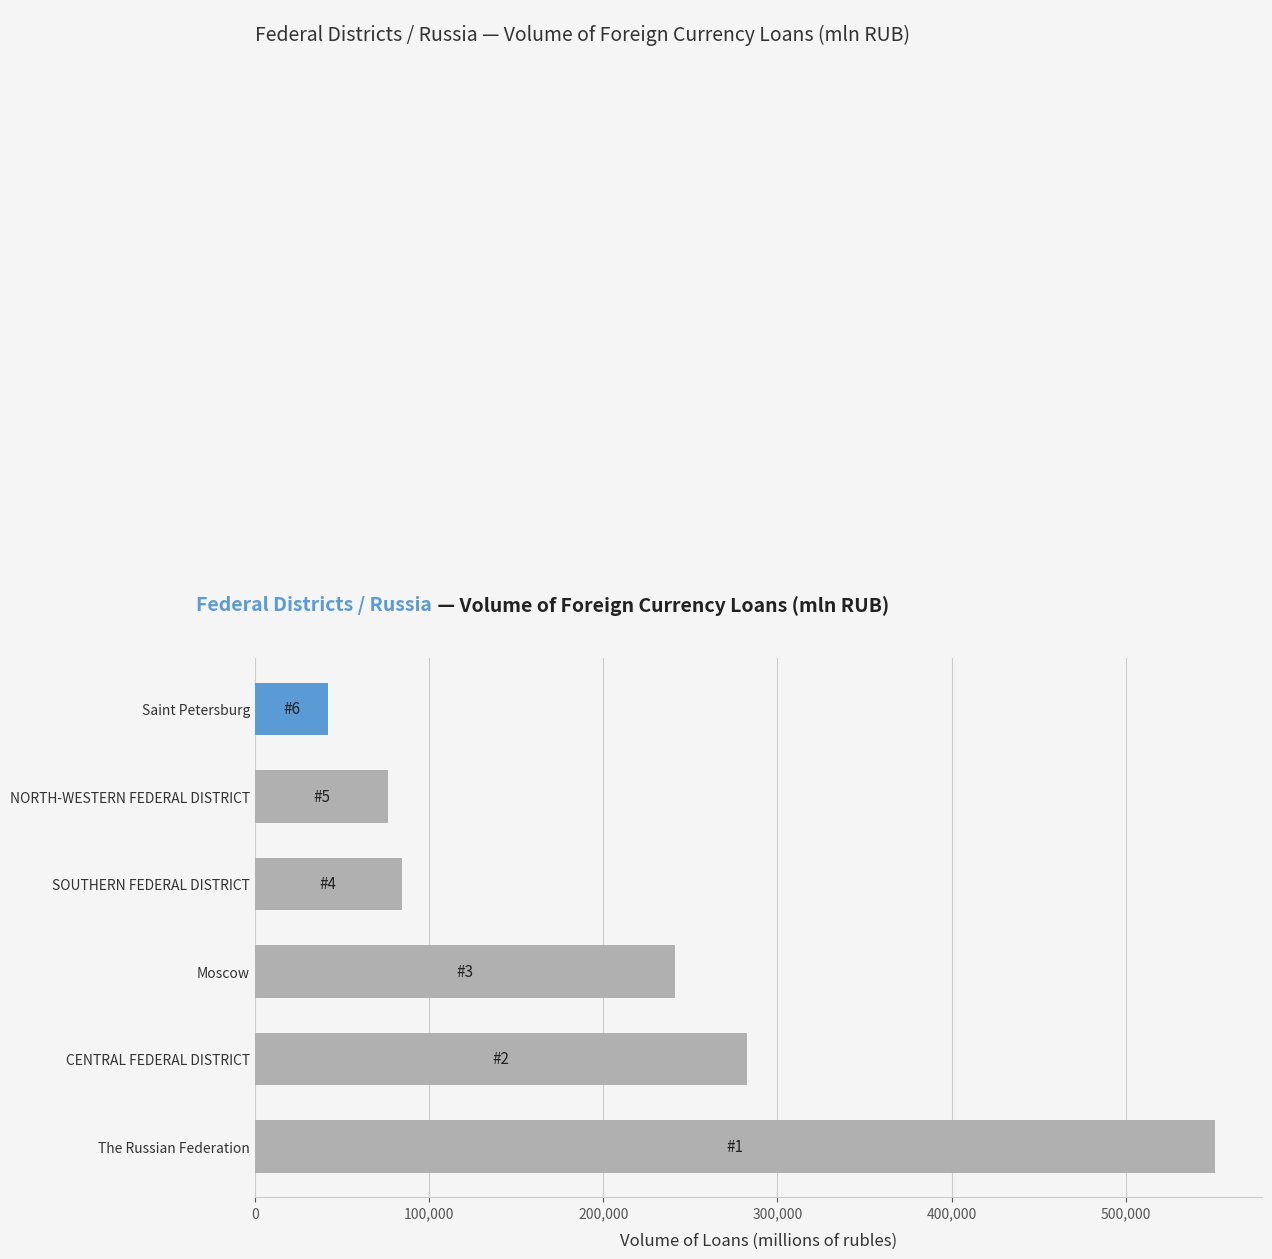

The chart shows a value of 426198 at CENTRAL FEDERAL DISTRICT. True or false?

False